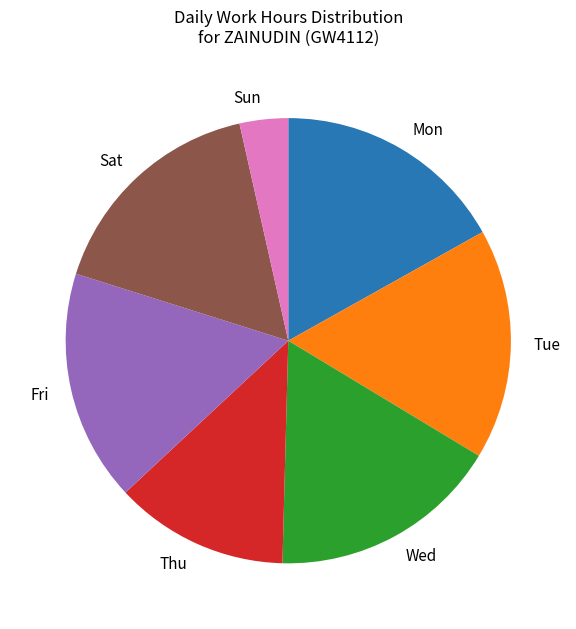

Which slice is the smallest?

Sun